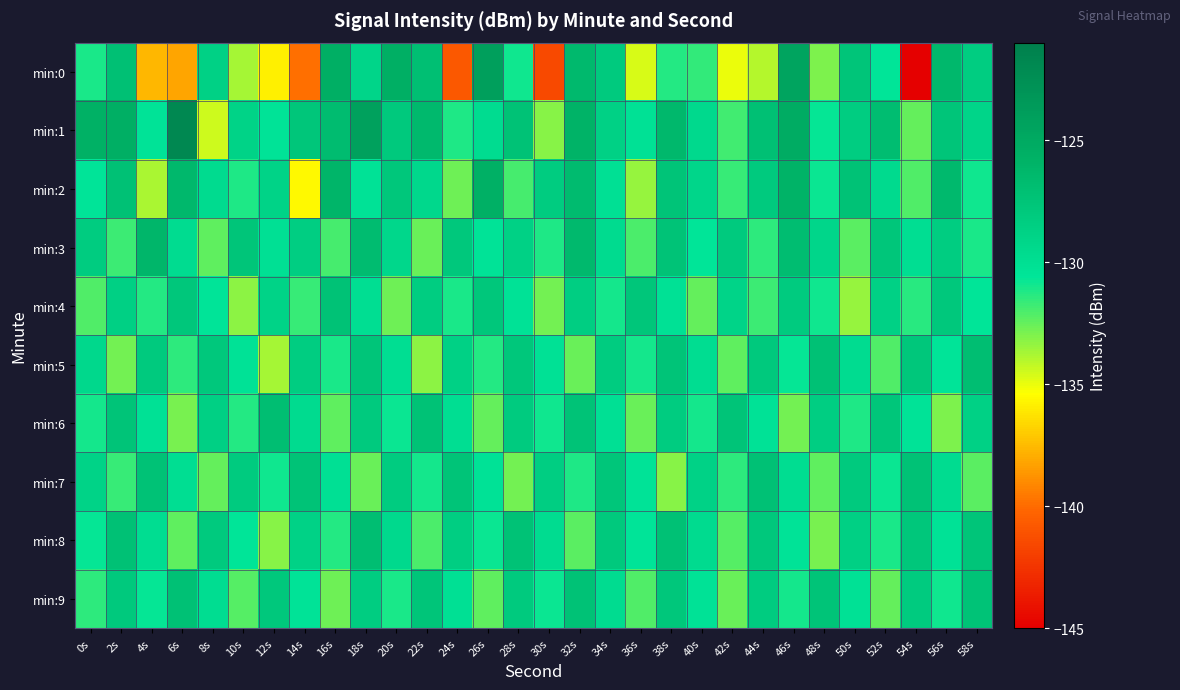

Reading left to right, extract all data points from this chart.

min:0: 0s=-131.1	2s=-127.2	4s=-137.7	6s=-138.2	8s=-128.7	10s=-133.7	12s=-135.9	14s=-139.9	16s=-125.5	18s=-129.1	20s=-125.6	22s=-127.1	24s=-140.9	26s=-124.1	28s=-130.9	30s=-141.5	32s=-126.5	34s=-128.1	36s=-134.6	38s=-131.3	40s=-131.5	42s=-135.1	44s=-134.0	46s=-124.5	48s=-132.9	50s=-127.6	52s=-130.6	54s=-145.0	56s=-126.4	58s=-128.3
min:1: 0s=-125.7	2s=-125.6	4s=-130.4	6s=-121.9	8s=-134.5	10s=-128.9	12s=-130.4	14s=-127.7	16s=-126.8	18s=-124.3	20s=-128.0	22s=-126.5	24s=-131.2	26s=-129.8	28s=-127.3	30s=-133.1	32s=-125.9	34s=-128.7	36s=-130.2	38s=-126.4	40s=-129.5	42s=-131.8	44s=-127.1	46s=-125.3	48s=-130.7	50s=-128.4	52s=-126.9	54s=-132.5	56s=-127.6	58s=-129.1
min:2: 0s=-130.5	2s=-127.2	4s=-133.8	6s=-126.4	8s=-129.7	10s=-131.2	12s=-128.9	14s=-135.6	16s=-126.1	18s=-130.3	20s=-127.8	22s=-129.4	24s=-132.7	26s=-125.6	28s=-131.9	30s=-128.3	32s=-126.7	34s=-130.1	36s=-133.4	38s=-127.5	40s=-129.2	42s=-131.6	44s=-128.1	46s=-125.9	48s=-130.8	50s=-127.3	52s=-129.6	54s=-132.1	56s=-126.5	58s=-130.9
min:3: 0s=-128.3	2s=-131.7	4s=-126.2	6s=-129.8	8s=-132.4	10s=-127.6	12s=-130.1	14s=-128.5	16s=-131.9	18s=-126.8	20s=-129.3	22s=-132.6	24s=-127.9	26s=-130.4	28s=-128.7	30s=-131.2	32s=-126.5	34s=-129.7	36s=-132.0	38s=-127.4	40s=-130.6	42s=-128.1	44s=-131.5	46s=-126.9	48s=-129.2	50s=-132.3	52s=-127.7	54s=-130.0	56s=-128.4	58s=-131.1
min:4: 0s=-132.1	2s=-128.6	4s=-131.3	6s=-127.8	8s=-130.5	10s=-133.2	12s=-128.9	14s=-131.6	16s=-127.3	18s=-130.0	20s=-132.7	22s=-128.4	24s=-131.1	26s=-127.8	28s=-130.3	30s=-132.8	32s=-128.5	34s=-131.0	36s=-127.7	38s=-130.2	40s=-132.5	42s=-129.0	44s=-131.7	46s=-128.2	48s=-130.9	50s=-133.4	52s=-128.7	54s=-131.4	56s=-127.9	58s=-130.6
min:5: 0s=-129.4	2s=-132.8	4s=-128.1	6s=-131.5	8s=-127.9	10s=-130.3	12s=-133.7	14s=-128.4	16s=-131.1	18s=-127.6	20s=-130.0	22s=-133.2	24s=-128.7	26s=-131.3	28s=-127.8	30s=-130.2	32s=-132.6	34s=-128.3	36s=-131.0	38s=-127.5	40s=-129.9	42s=-132.4	44s=-128.0	46s=-130.7	48s=-127.2	50s=-129.8	52s=-132.1	54s=-127.8	56s=-130.5	58s=-127.0
min:6: 0s=-131.0	2s=-127.5	4s=-130.2	6s=-132.9	8s=-128.6	10s=-131.3	12s=-127.0	14s=-129.7	16s=-132.4	18s=-128.1	20s=-130.8	22s=-127.3	24s=-130.0	26s=-132.5	28s=-128.2	30s=-130.9	32s=-127.4	34s=-130.1	36s=-132.6	38s=-128.3	40s=-131.0	42s=-127.5	44s=-130.3	46s=-132.8	48s=-128.5	50s=-131.2	52s=-127.7	54s=-130.4	56s=-133.0	58s=-128.7
min:7: 0s=-128.9	2s=-131.6	4s=-127.3	6s=-130.0	8s=-132.5	10s=-128.2	12s=-130.9	14s=-127.4	16s=-130.1	18s=-132.6	20s=-128.3	22s=-131.0	24s=-127.5	26s=-130.3	28s=-132.8	30s=-128.5	32s=-131.2	34s=-127.7	36s=-130.4	38s=-133.1	40s=-128.8	42s=-131.5	44s=-127.2	46s=-129.9	48s=-132.4	50s=-128.1	52s=-130.8	54s=-127.3	56s=-129.8	58s=-132.3
min:8: 0s=-130.7	2s=-127.2	4s=-129.9	6s=-132.4	8s=-128.1	10s=-130.6	12s=-133.1	14s=-128.8	16s=-131.3	18s=-127.0	20s=-129.5	22s=-132.0	24s=-128.5	26s=-130.8	28s=-127.3	30s=-129.8	32s=-132.3	34s=-128.0	36s=-130.5	38s=-127.2	40s=-129.7	42s=-132.2	44s=-127.9	46s=-130.4	48s=-132.9	50s=-128.6	52s=-131.1	54s=-127.8	56s=-130.3	58s=-127.6
min:9: 0s=-131.5	2s=-128.0	4s=-130.7	6s=-127.2	8s=-129.9	10s=-132.2	12s=-127.9	14s=-130.4	16s=-132.7	18s=-128.4	20s=-131.1	22s=-127.6	24s=-130.1	26s=-132.4	28s=-128.1	30s=-130.8	32s=-127.3	34s=-129.8	36s=-132.1	38s=-127.8	40s=-130.3	42s=-132.6	44s=-128.3	46s=-131.0	48s=-127.5	50s=-130.2	52s=-132.5	54s=-128.2	56s=-130.9	58s=-127.4